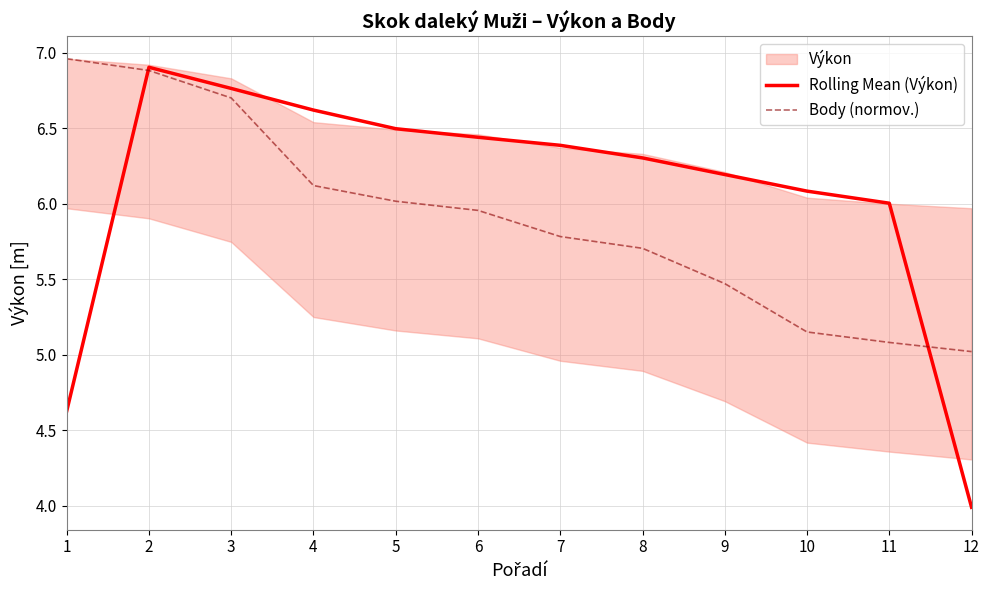

Where do Rolling Mean (Výkon) and Body (normov.) first cross each other?

1 and 2